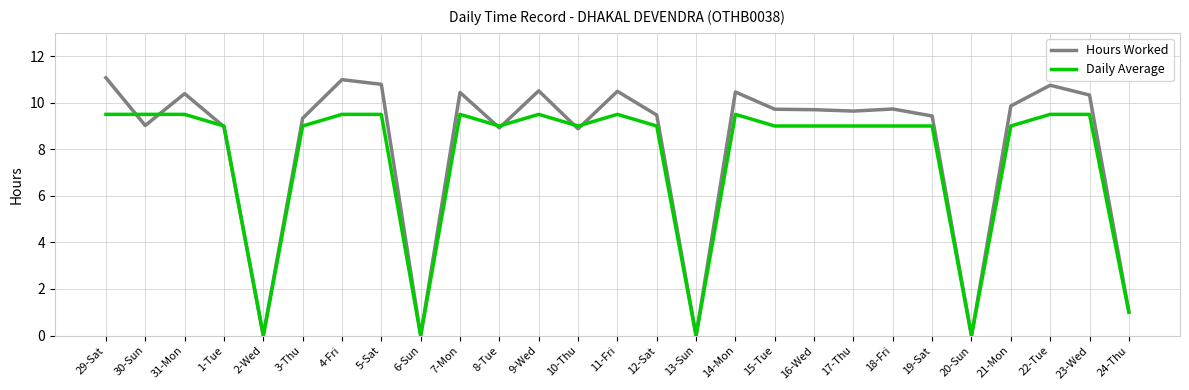

What is the maximum value shown in the chart?

11.1